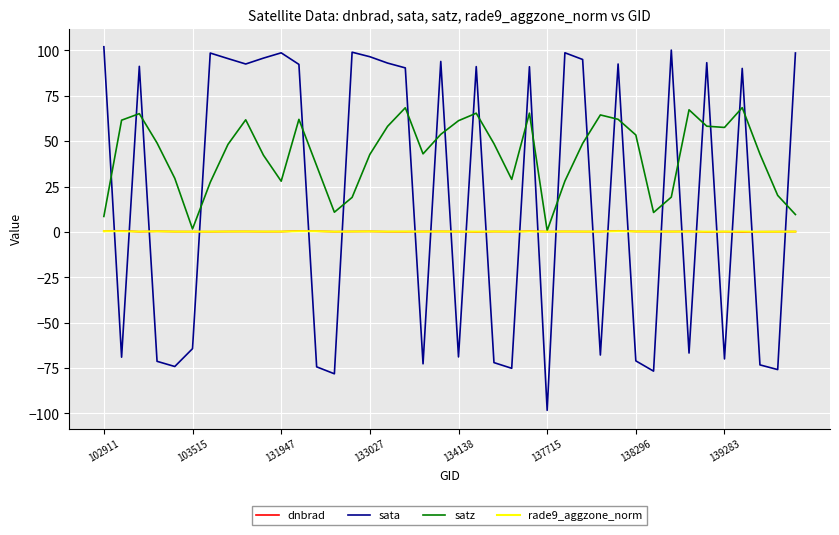

What is the maximum value for sata?

102.0